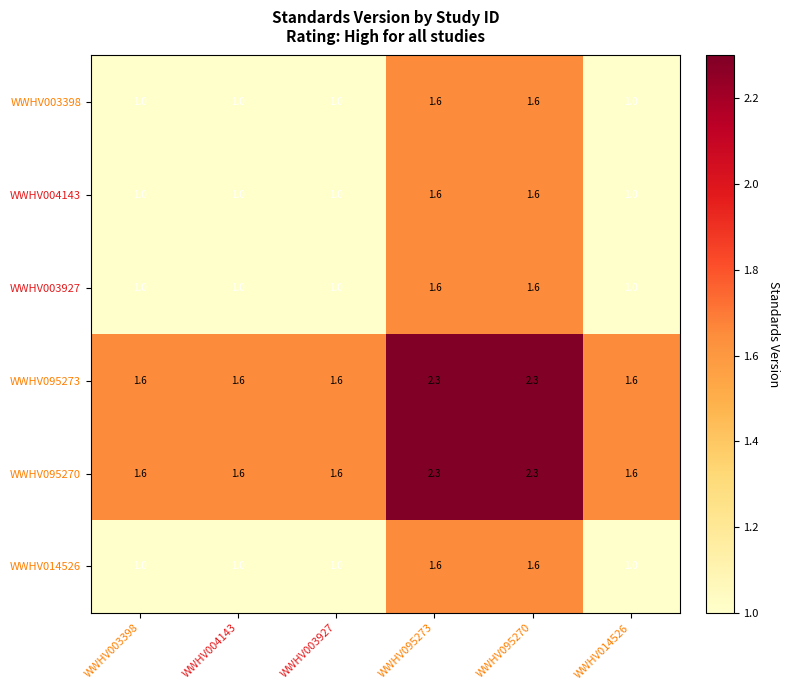

How many series are shown in this chart?

6